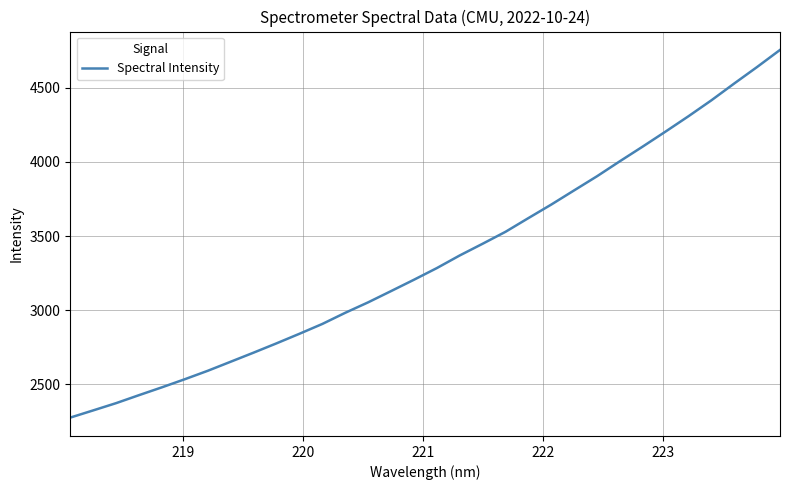

What is the greatest value displayed?

4755.8